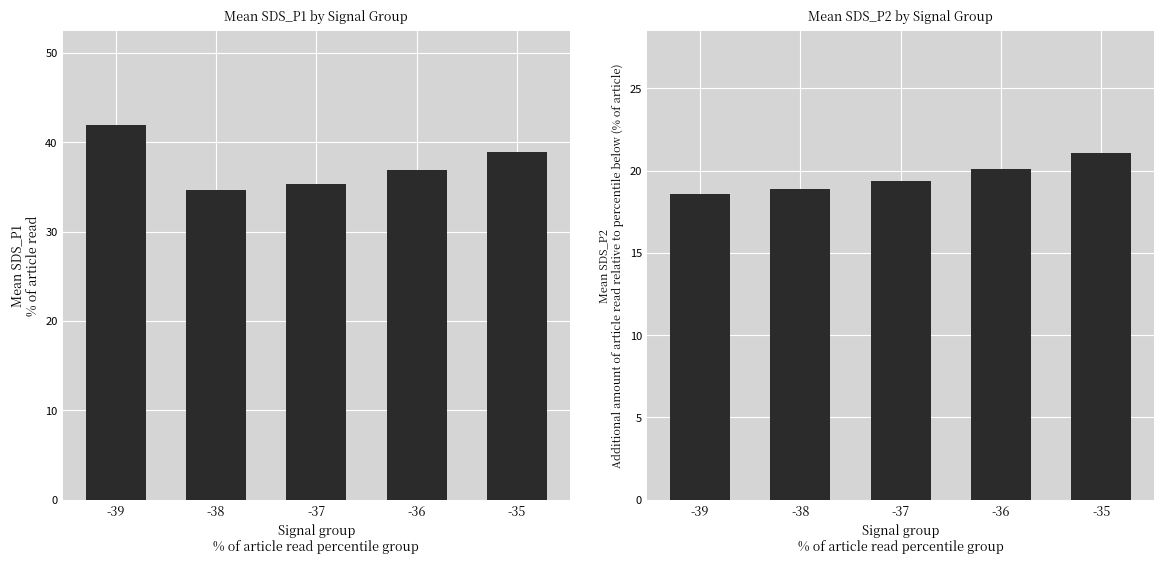

Reading left to right, extract all data points from this chart.

SDS_P1: 41.9	34.7	35.3	36.9	38.9
SDS_P2: 18.6	18.9	19.4	20.1	21.1